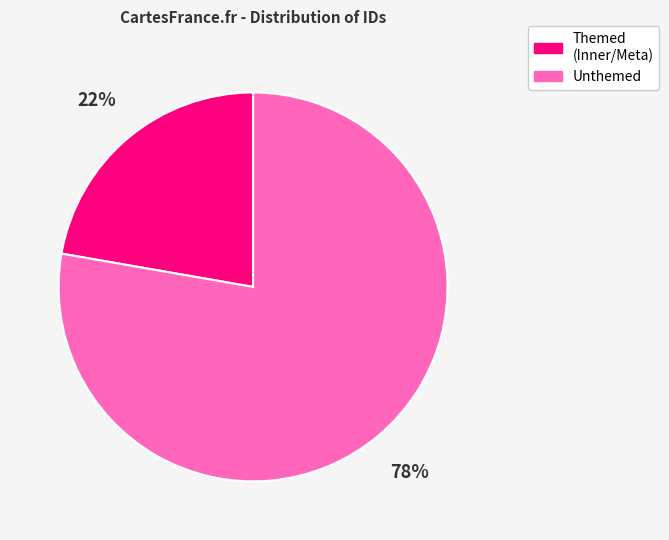

Is it true that Unthemed is 73% of the pie?

False